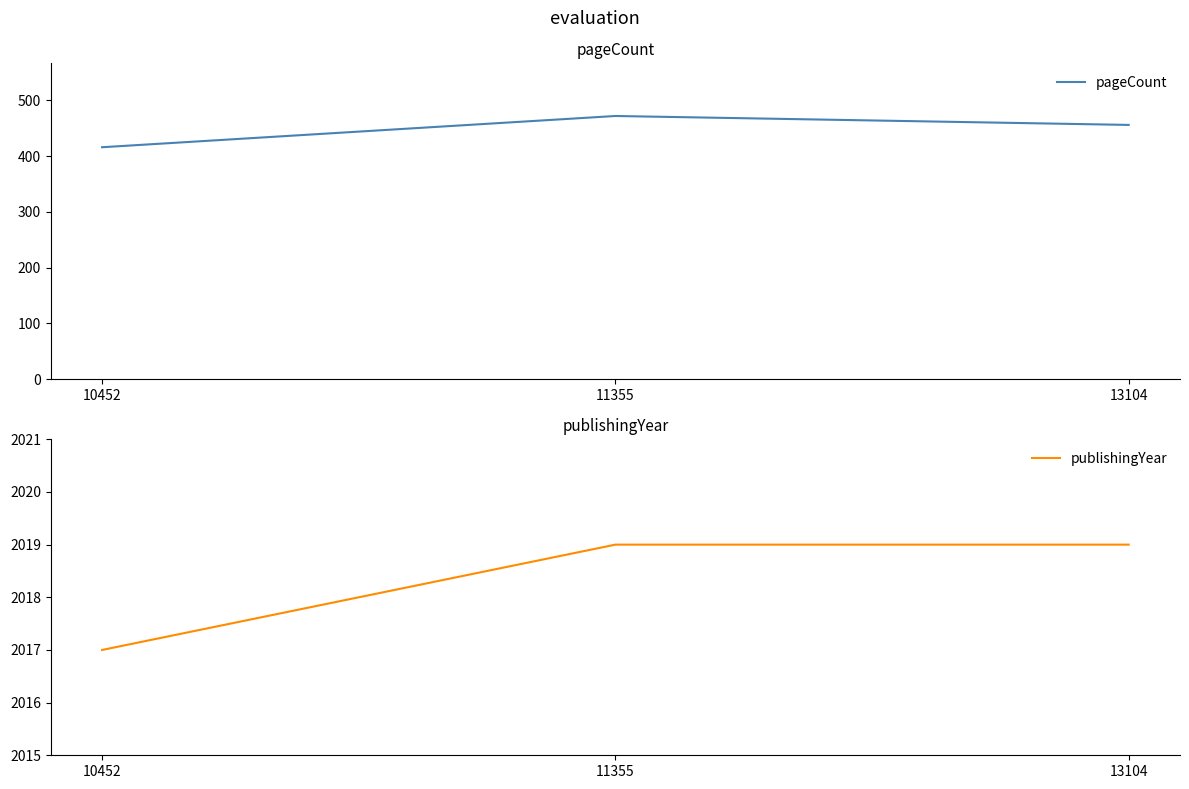

What is the average value of the pageCount series?

448